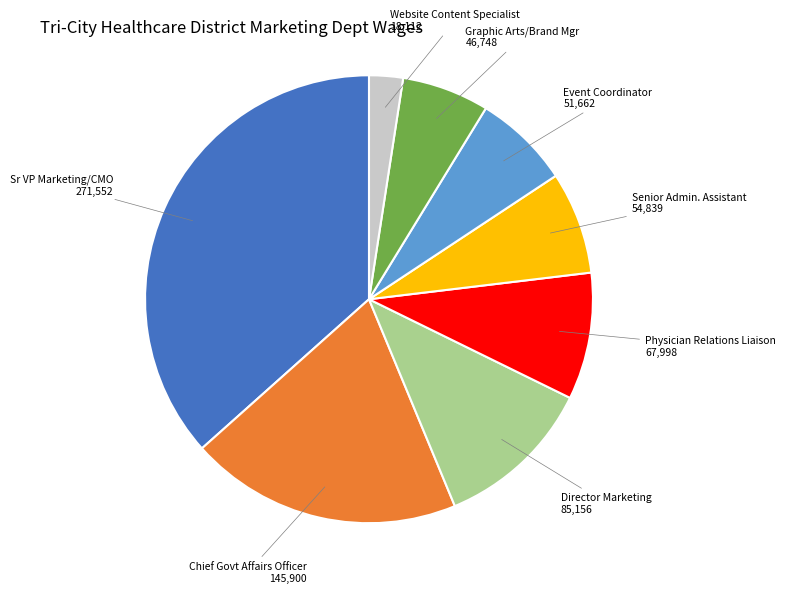

How many segments does this pie chart have?

8